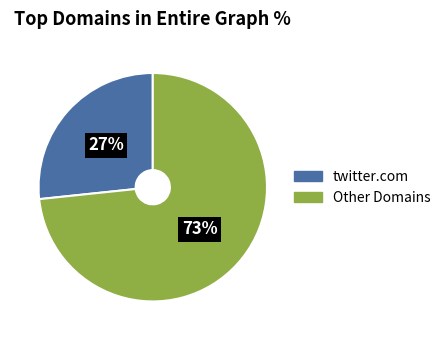

To the nearest percent, what is the average slice percentage?

50%